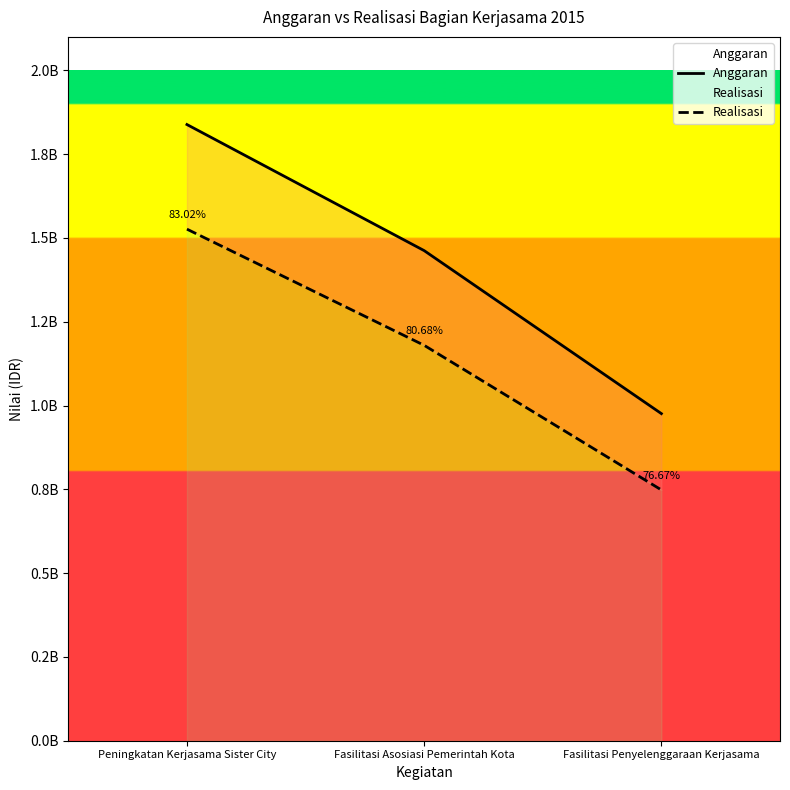

How many lines are shown in the chart?

2